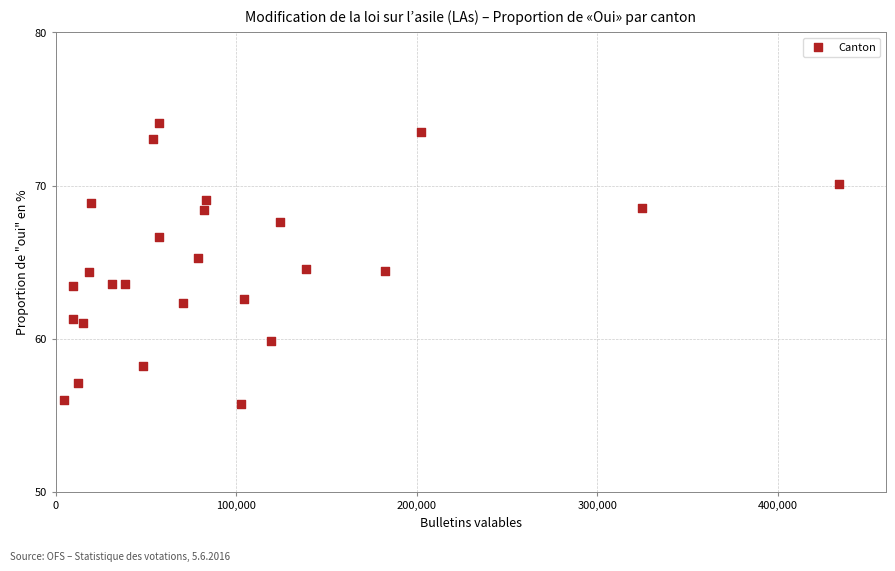

What is the range of Y values (max minus min)?

18.4